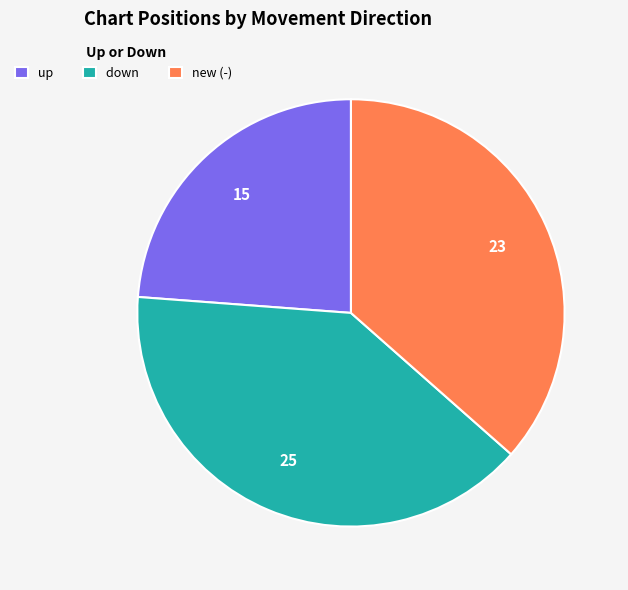

What is the smallest slice in the pie chart?

up